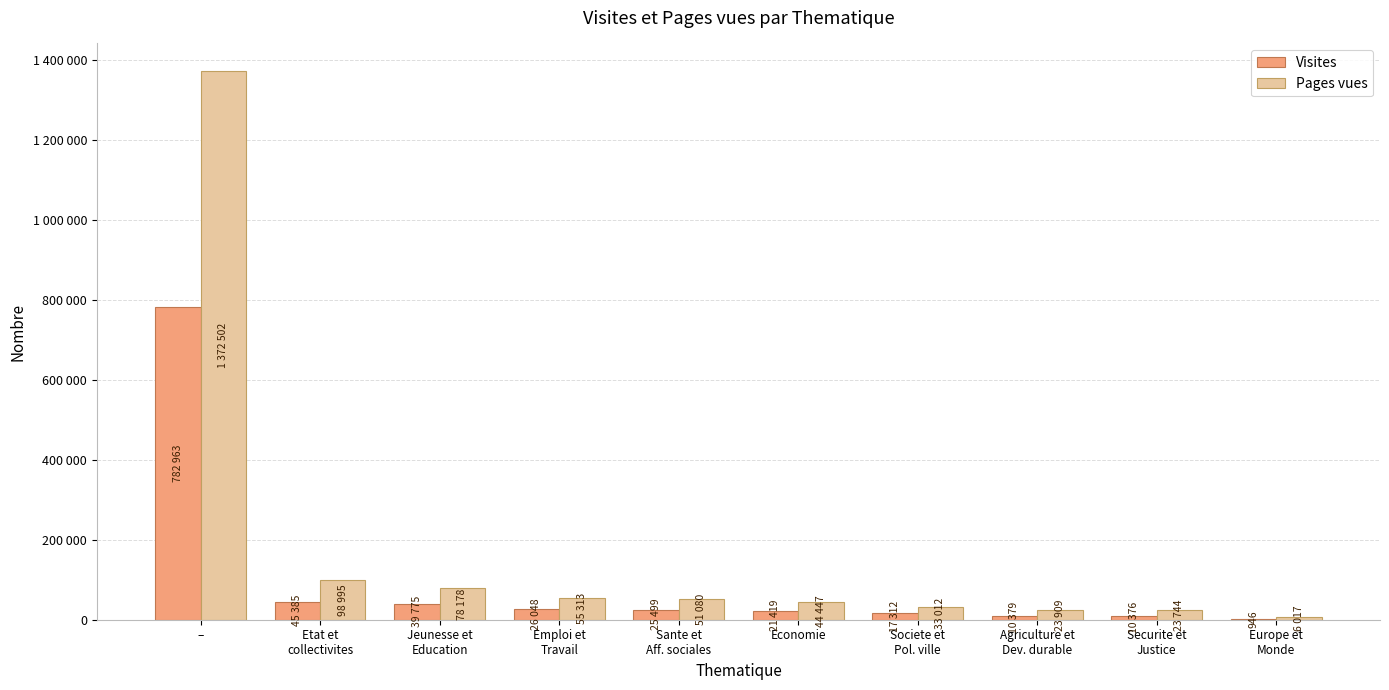

What are all the series names shown in the legend?

Visites, Pages vues